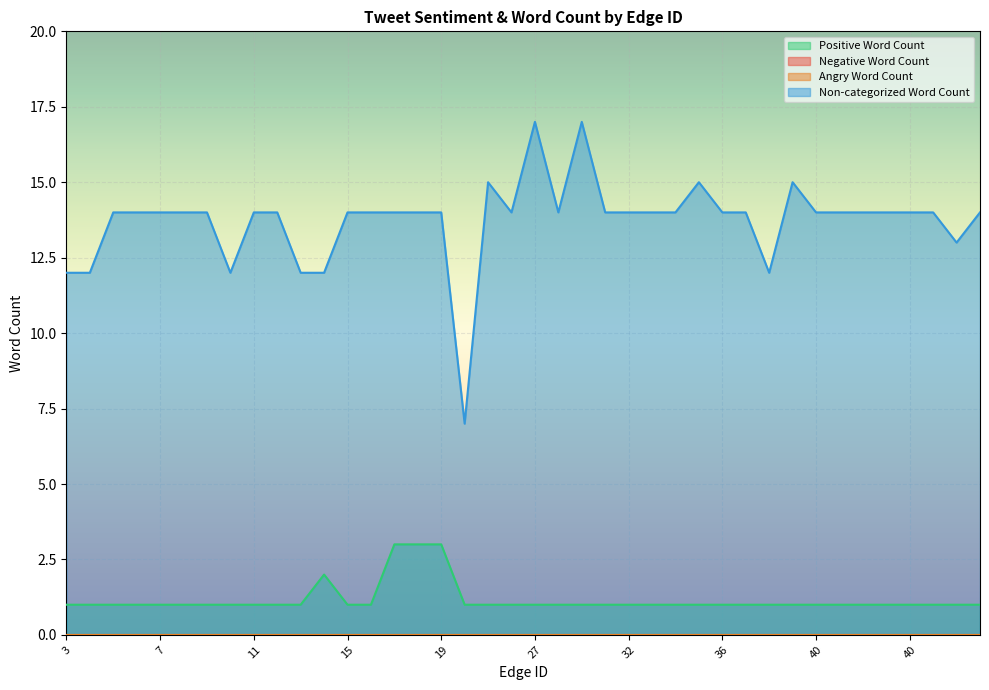

How many Non-categorized Word Count values are between 14 and 15?

30